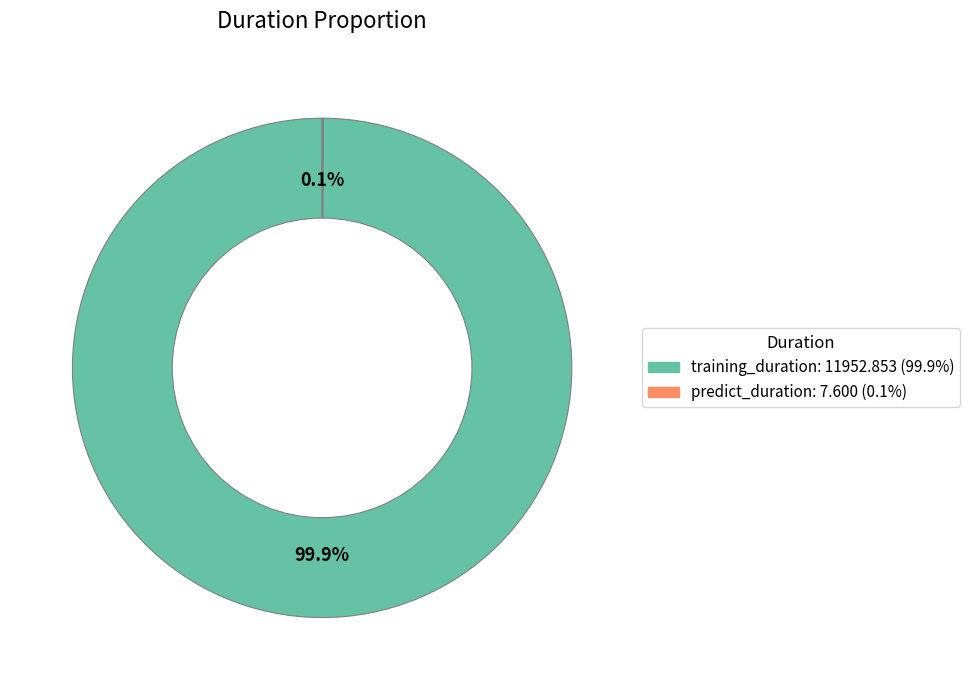

What is the largest slice in the pie chart?

training_duration